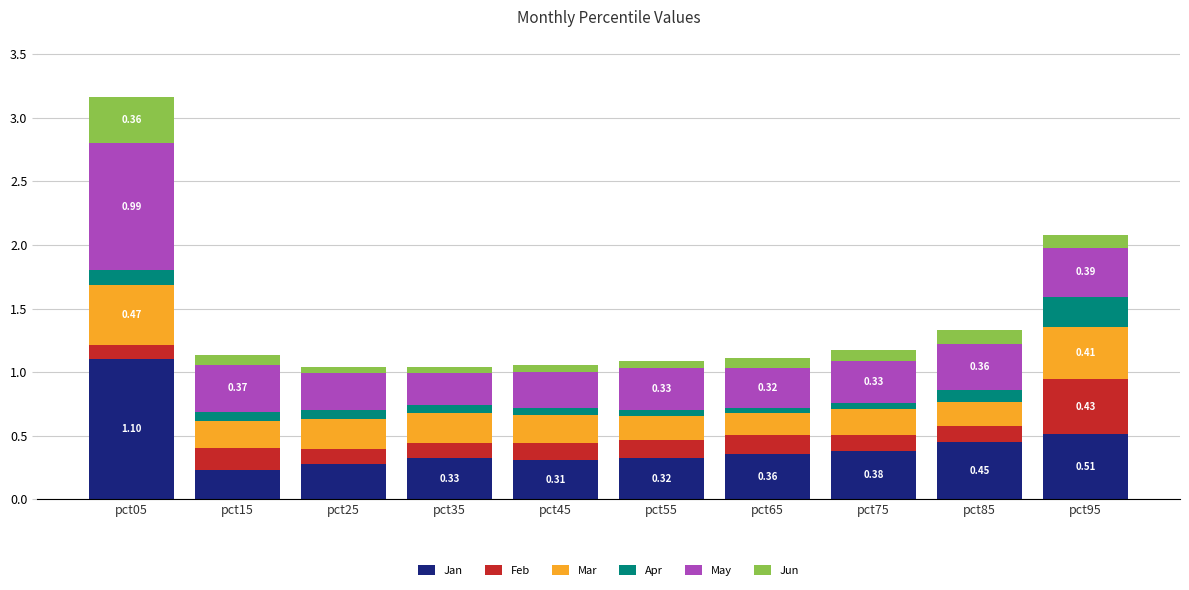

At which category is the sum across all series the highest?

pct05